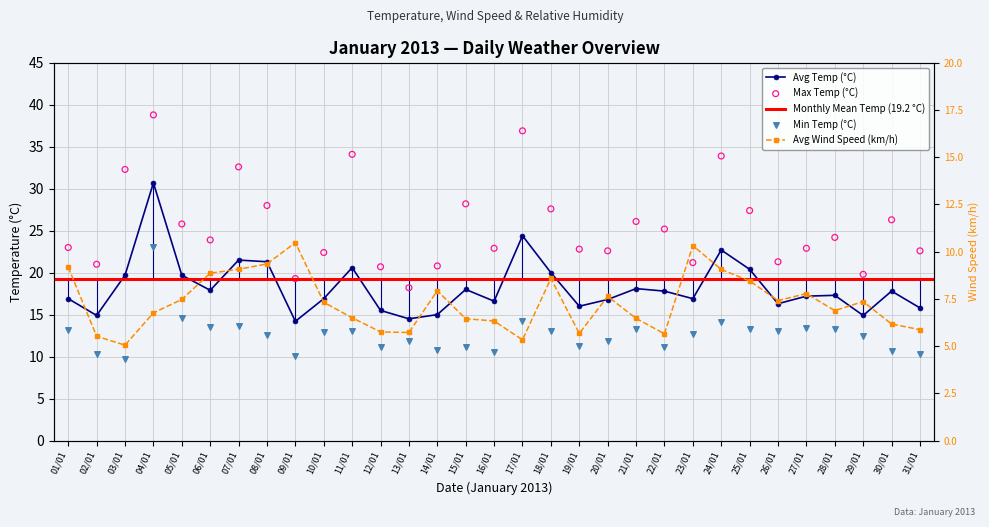

Which series has the largest total across all categories?

Max Temp (°C)